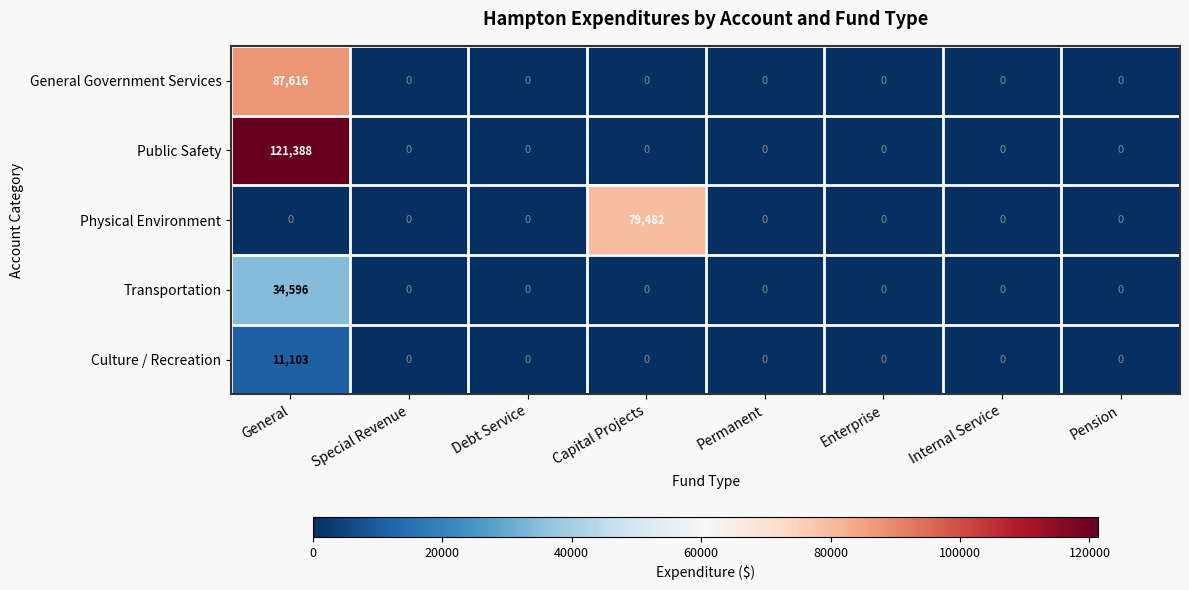

List the series in order of their peak value, lowest first.

Culture / Recreation, Transportation, Physical Environment, General Government Services, Public Safety